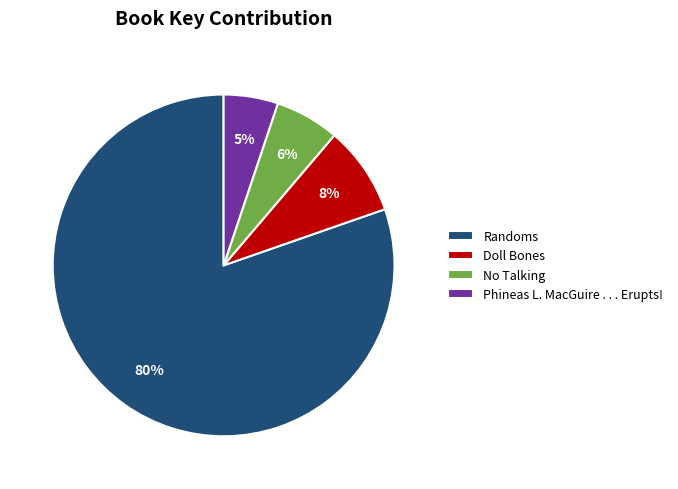

To the nearest percent, what is the average slice percentage?

25%